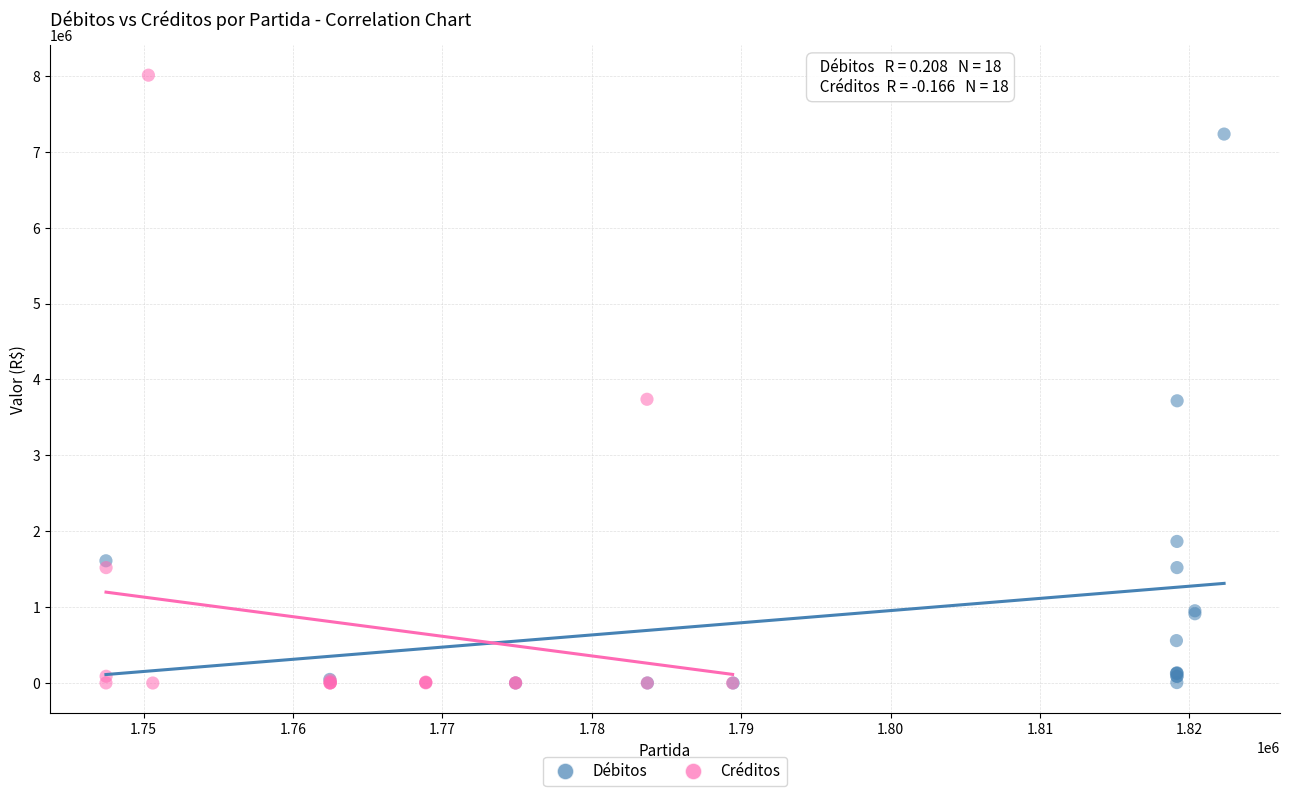

What are all the series names shown in the legend?

Débitos, Créditos